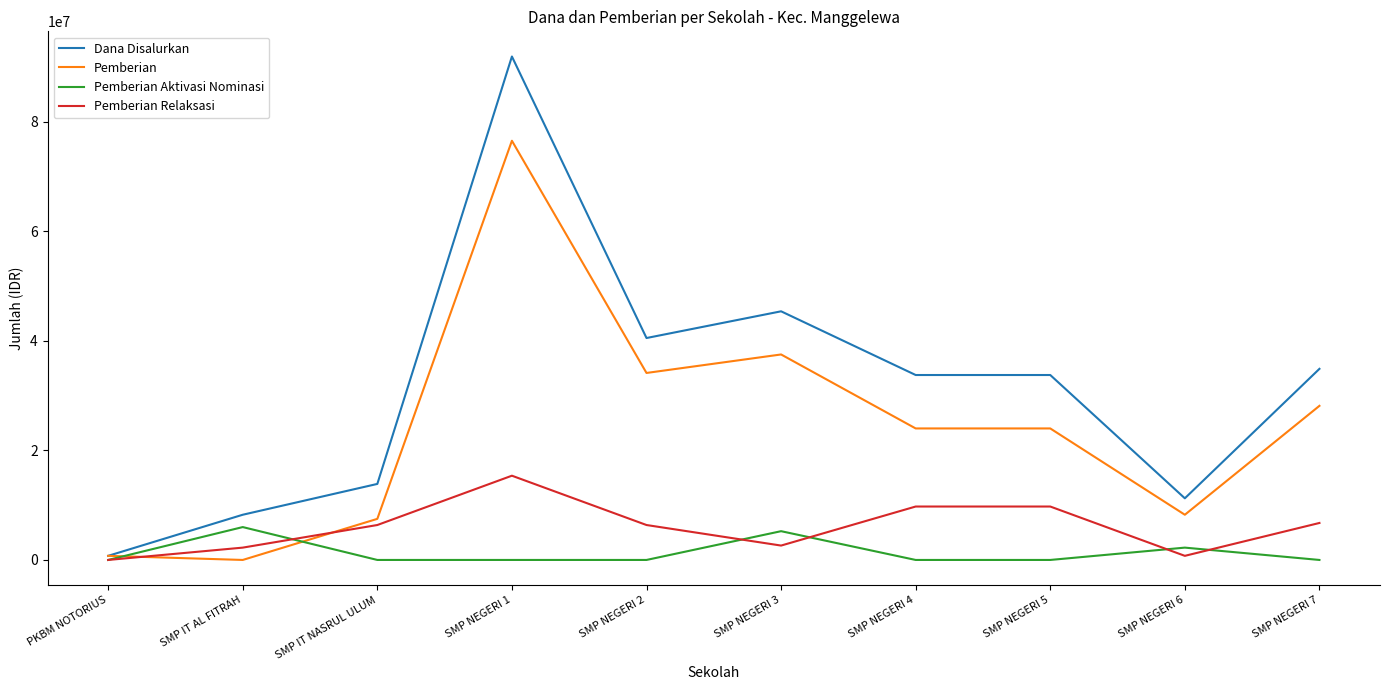

True or false: Pemberian Aktivasi Nominasi and Pemberian cross at least once.

True